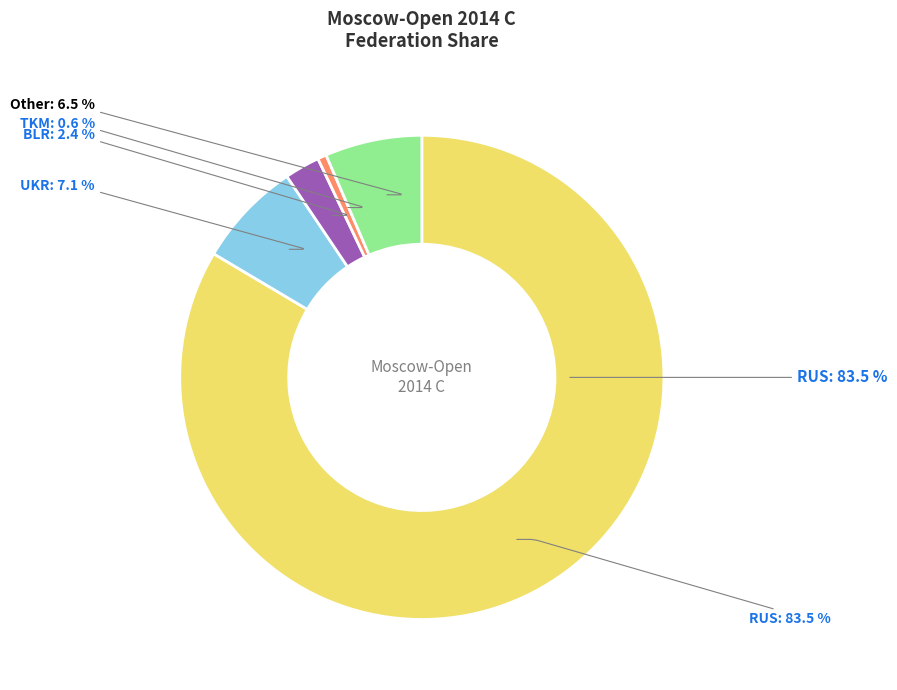

Does TKM account for over 50% of the chart?

No